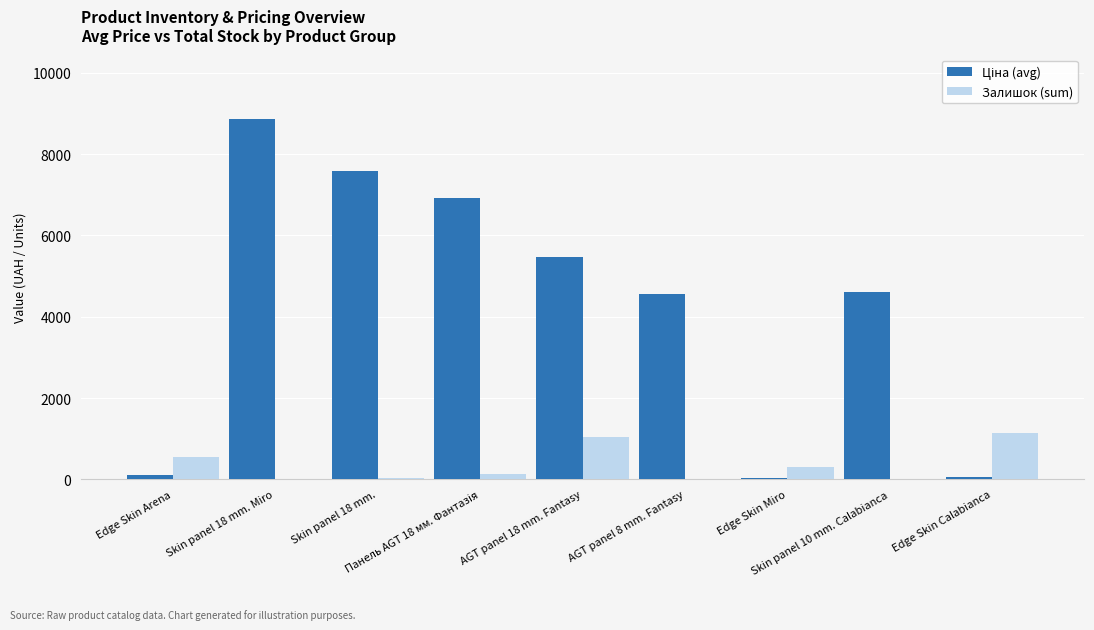

How many series are shown in this chart?

2